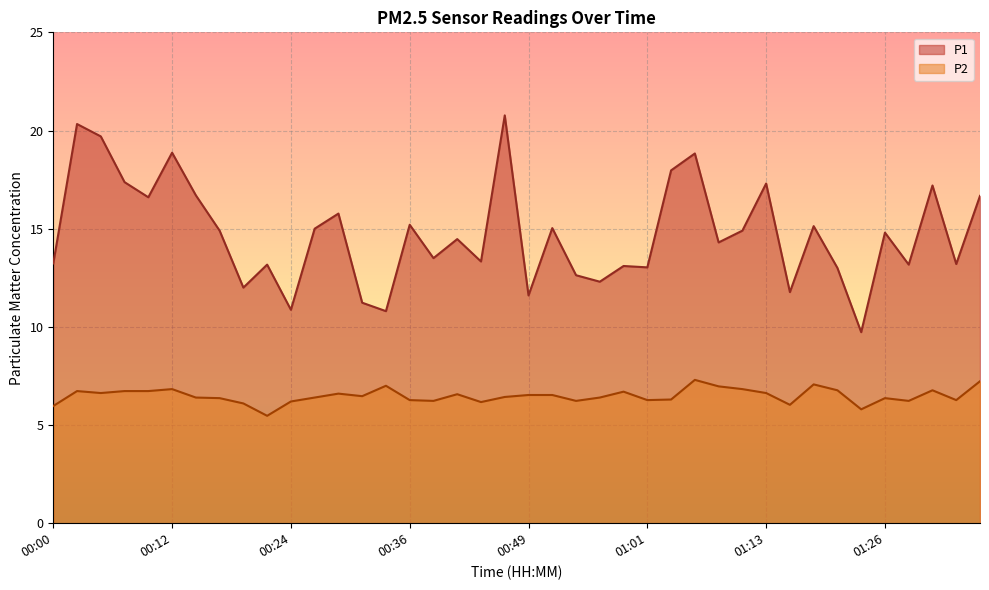

How many categories are shown in the chart?

40